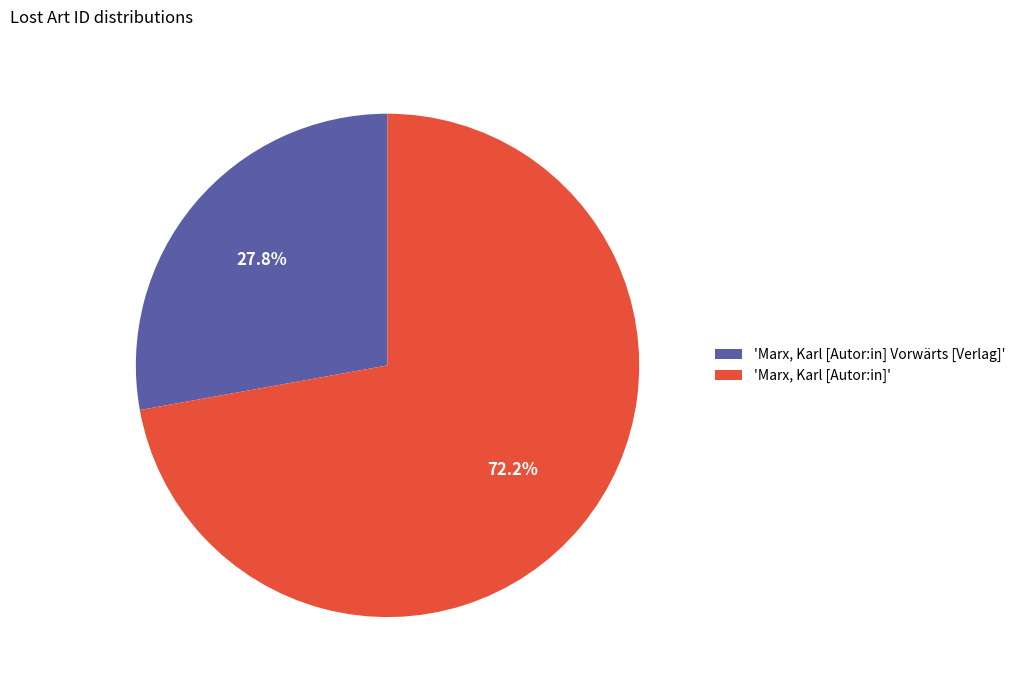

What portion of the pie excludes 'Marx, Karl [Autor:in]'?

27.8%